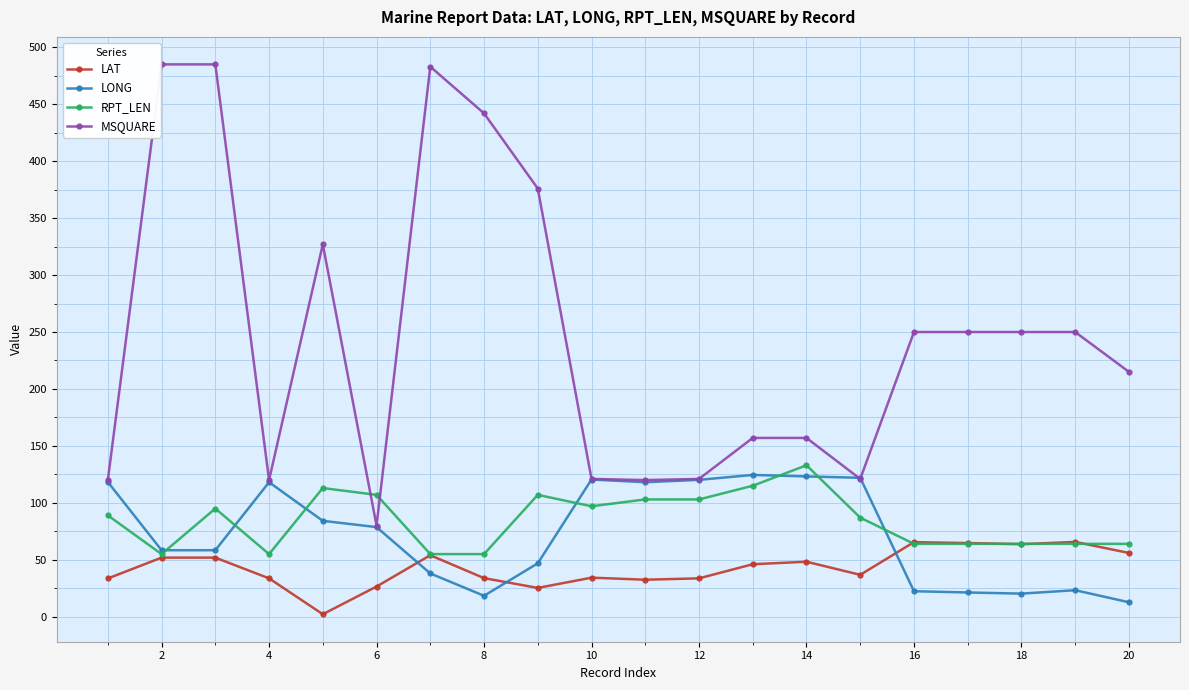

Is this an area chart (filled region under the line)?

No